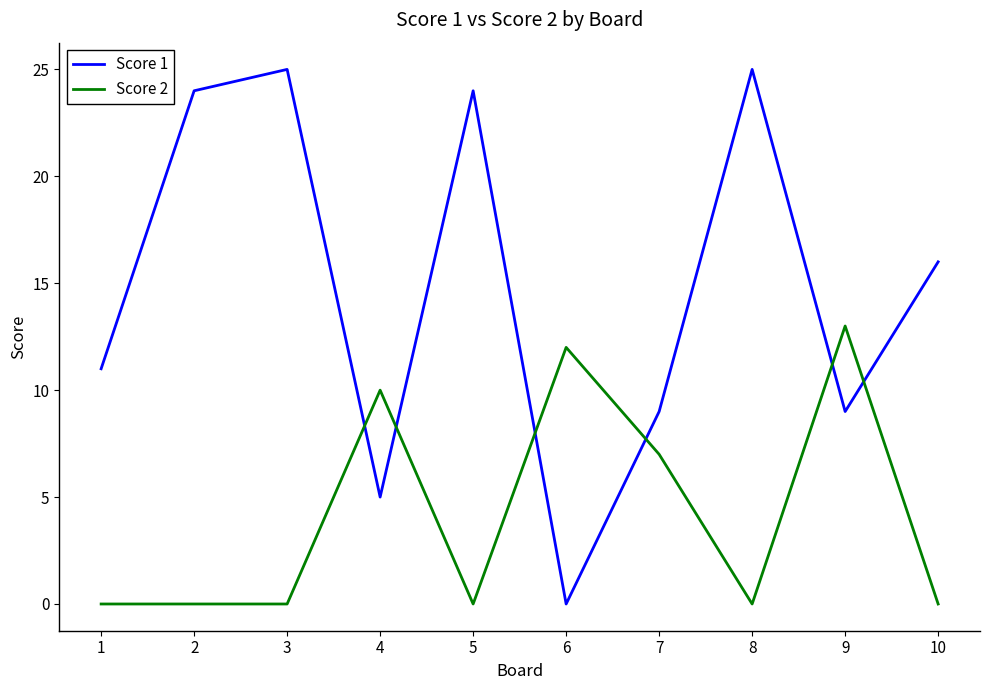

At which label does Score 1 reach its minimum?

6